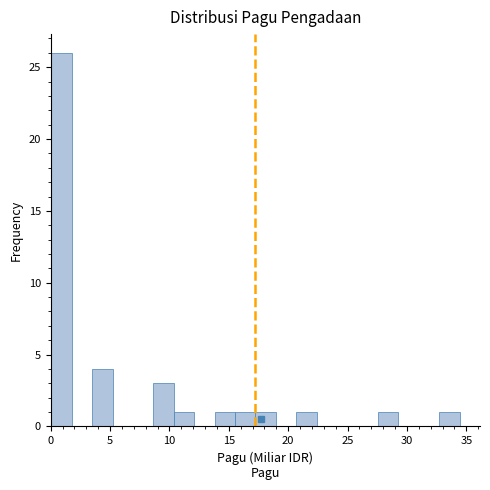

Around what value on the x-axis is the tallest bar? Give the approximate position of its centre, as read against the axis.

1.0